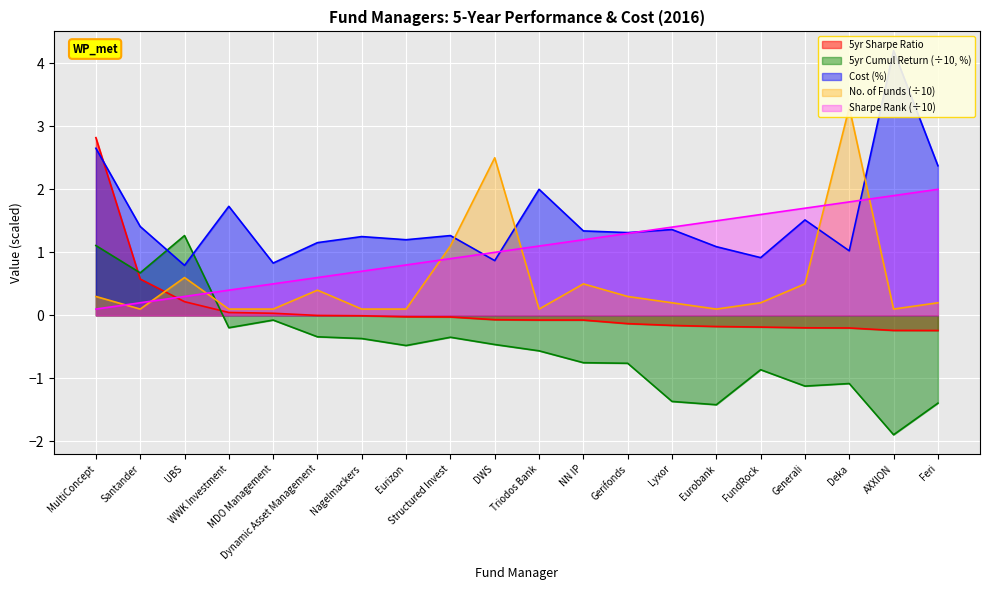

What is the label of the 8th point from the right?

Gerifonds